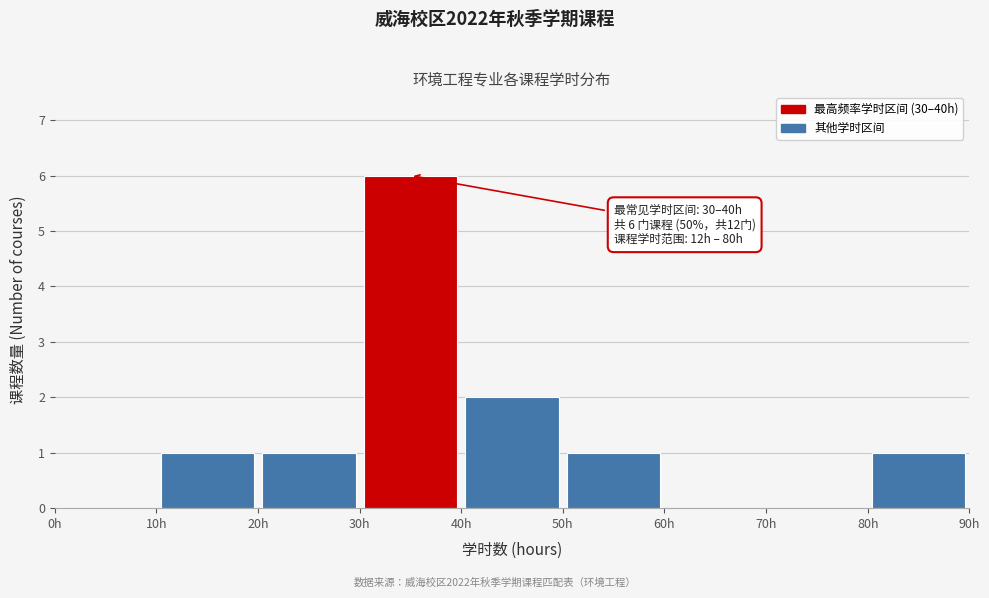

Which range on the x-axis has the tallest bar?

30 to 40